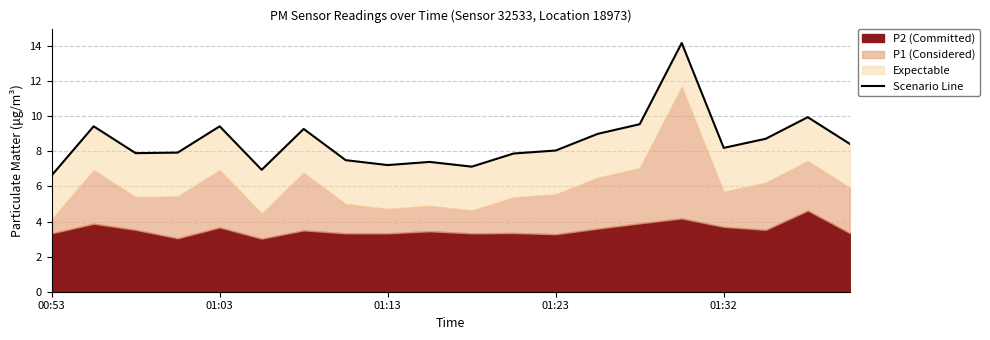

At which label does the data first exceed 8?

01:03